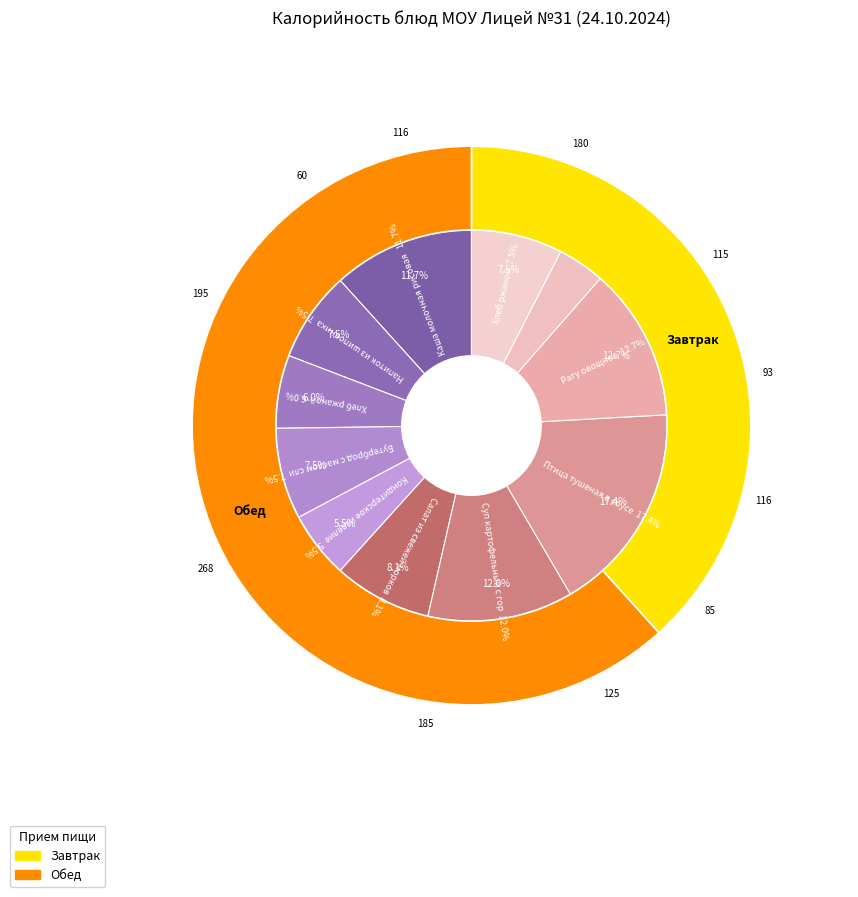

What is the change in value from Напиток из шиповника to Хлеб ржаной, пшеничный (завтрак)?

-22